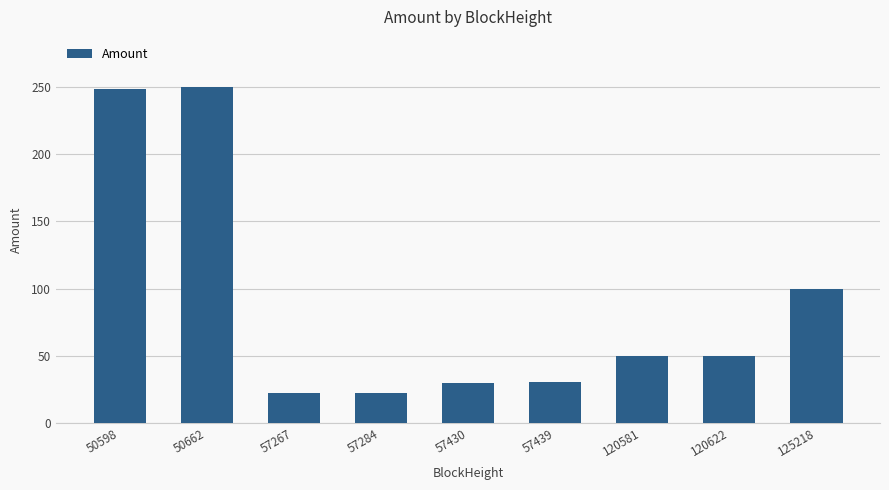

True or false: the data shows 147.0 at 50598.

False